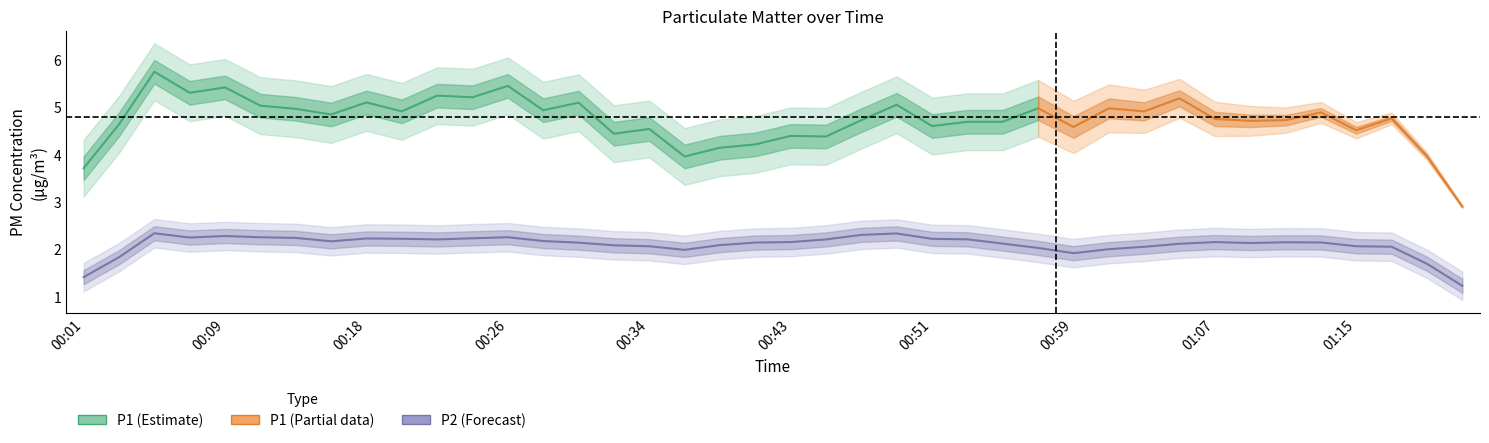

True or false: P1 and P2 intersect in this chart.

False